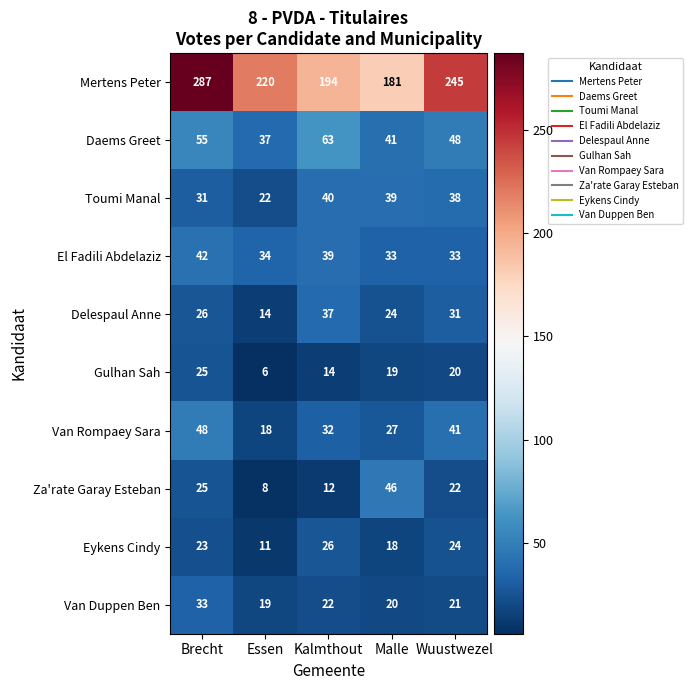

What is the sum of the Daems Greet values at Kalmthout and Wuustwezel?

111